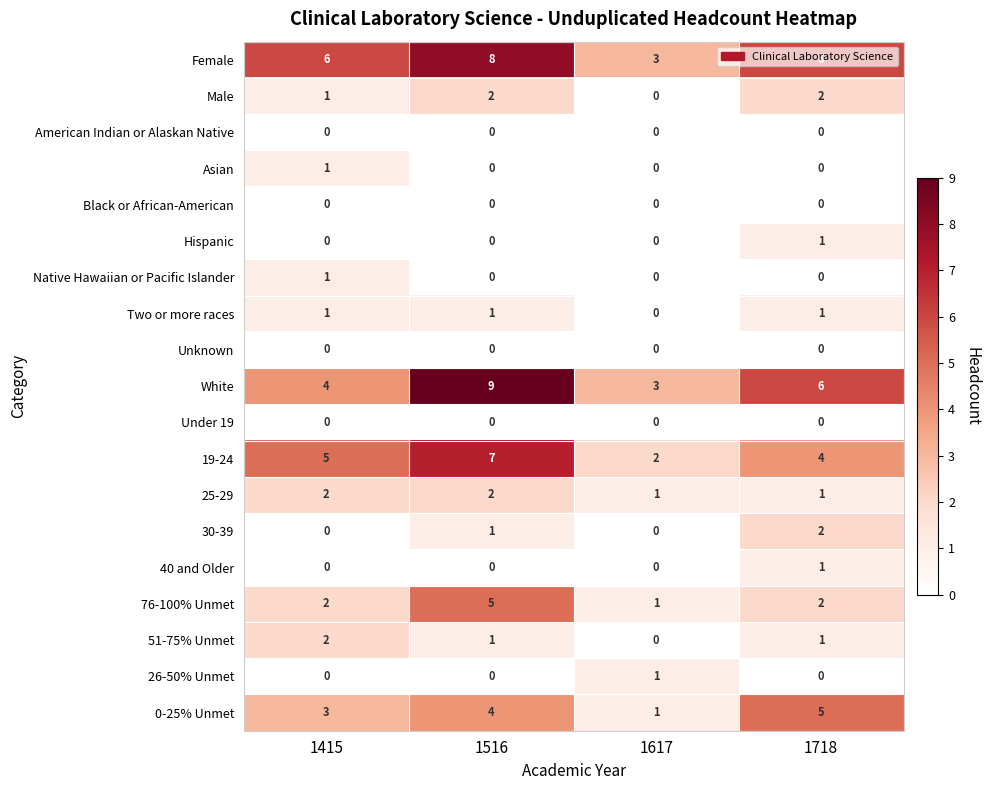

Between 1415 and 1516, which series saw the biggest shift?

White